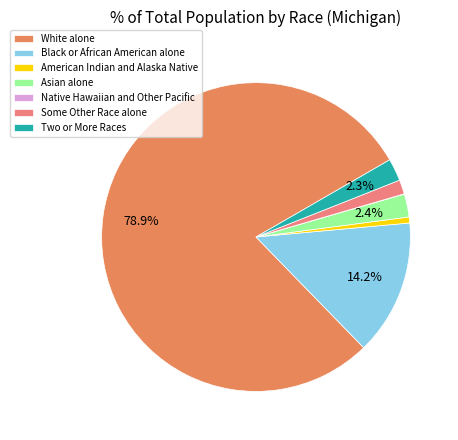

Which slice represents more than half of the pie?

White alone